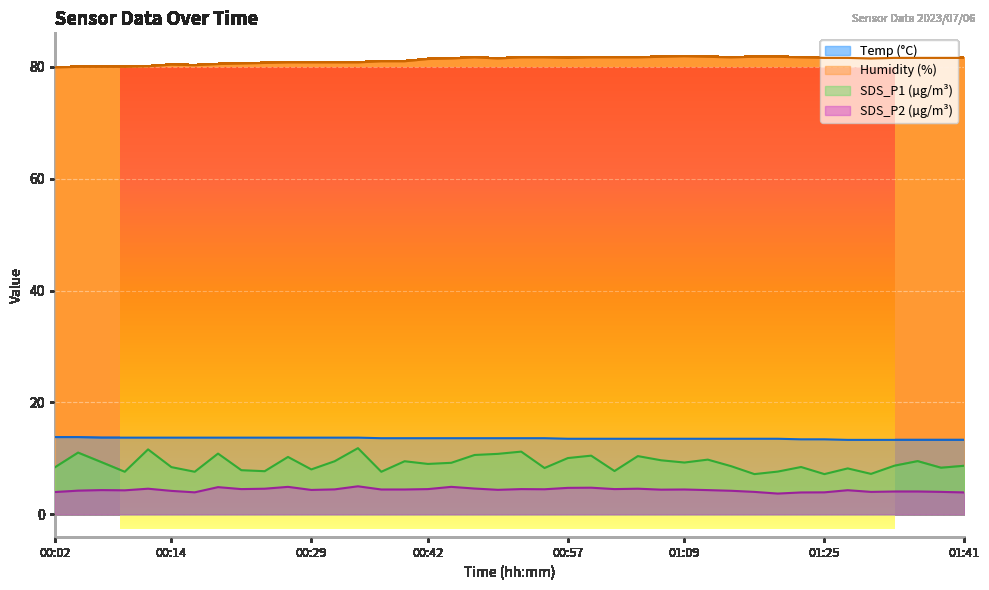

Rank the series at 00:57 from lowest to highest value.

SDS_P2, SDS_P1, Temp, Humidity